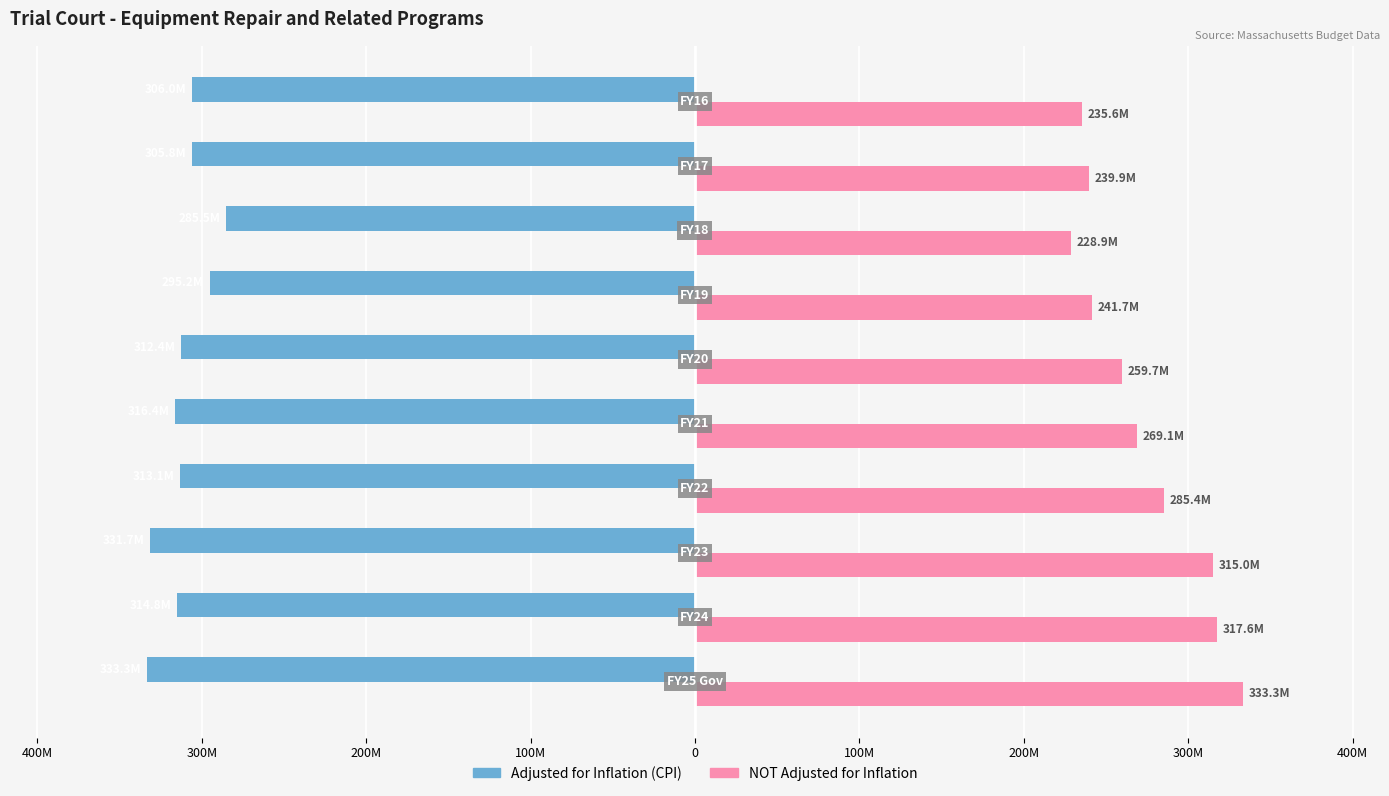

What are all the series names shown in the legend?

Adjusted for Inflation (CPI), NOT Adjusted for Inflation